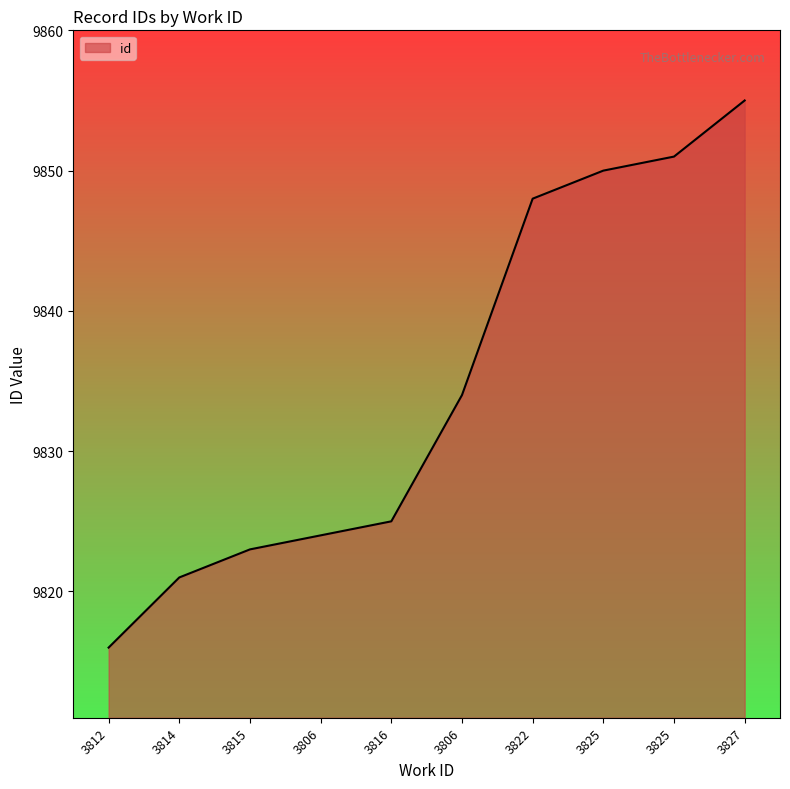

Is it true that the value at 3814 is 9821?

True